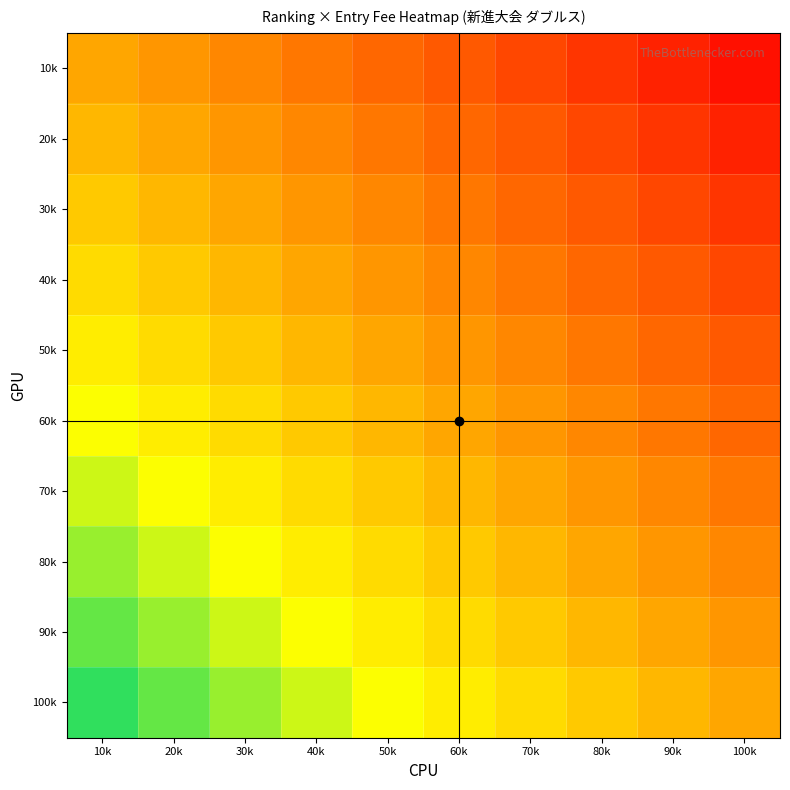

Reading left to right, extract all data points from this chart.

10k: 10k=0.0	20k=-0.1	30k=-0.2	40k=-0.3	50k=-0.4	60k=-0.5	70k=-0.6	80k=-0.7	90k=-0.8	100k=-0.9
20k: 10k=0.1	20k=0.0	30k=-0.1	40k=-0.2	50k=-0.3	60k=-0.4	70k=-0.5	80k=-0.6	90k=-0.7	100k=-0.8
30k: 10k=0.2	20k=0.1	30k=0.0	40k=-0.1	50k=-0.2	60k=-0.3	70k=-0.4	80k=-0.5	90k=-0.6	100k=-0.7
40k: 10k=0.3	20k=0.2	30k=0.1	40k=0.0	50k=-0.1	60k=-0.2	70k=-0.3	80k=-0.4	90k=-0.5	100k=-0.6
50k: 10k=0.4	20k=0.3	30k=0.2	40k=0.1	50k=0.0	60k=-0.1	70k=-0.2	80k=-0.3	90k=-0.4	100k=-0.5
60k: 10k=0.5	20k=0.4	30k=0.3	40k=0.2	50k=0.1	60k=0.0	70k=-0.1	80k=-0.2	90k=-0.3	100k=-0.4
70k: 10k=0.6	20k=0.5	30k=0.4	40k=0.3	50k=0.2	60k=0.1	70k=0.0	80k=-0.1	90k=-0.2	100k=-0.3
80k: 10k=0.7	20k=0.6	30k=0.5	40k=0.4	50k=0.3	60k=0.2	70k=0.1	80k=0.0	90k=-0.1	100k=-0.2
90k: 10k=0.8	20k=0.7	30k=0.6	40k=0.5	50k=0.4	60k=0.3	70k=0.2	80k=0.1	90k=0.0	100k=-0.1
100k: 10k=0.9	20k=0.8	30k=0.7	40k=0.6	50k=0.5	60k=0.4	70k=0.3	80k=0.2	90k=0.1	100k=0.0